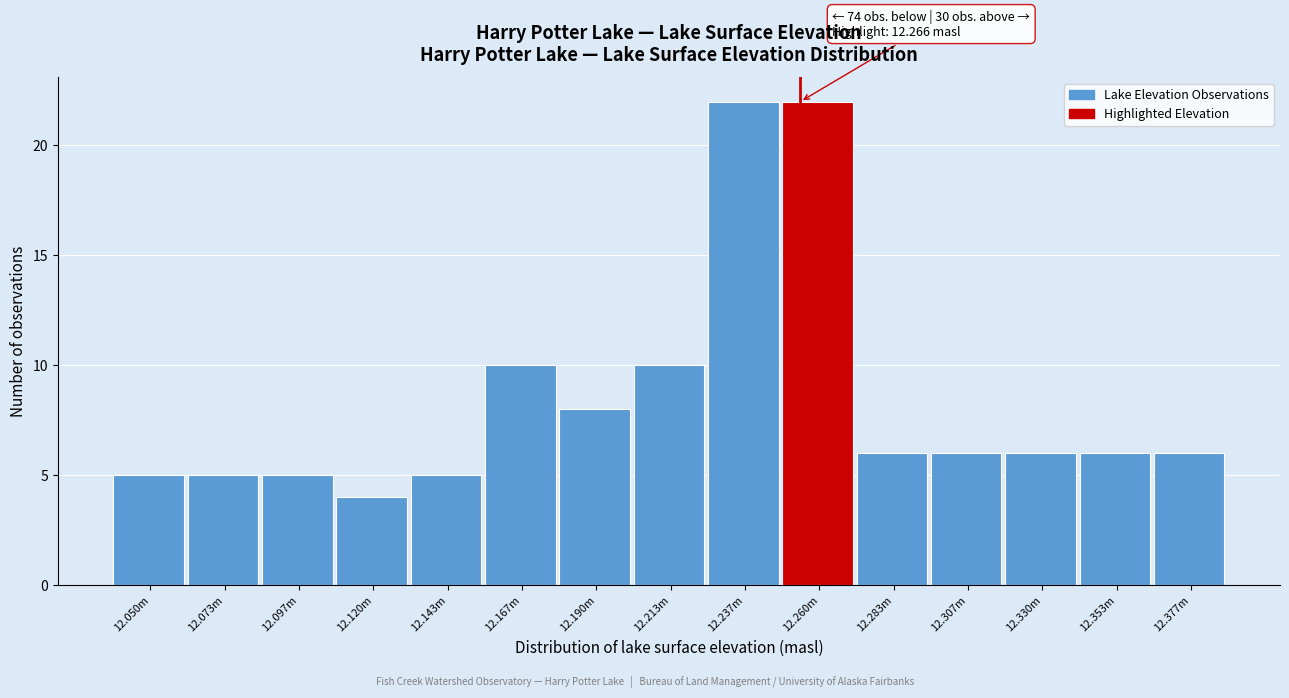

Reading left to right, what are all the values shown in this chart?

12.050m=5	12.073m=5	12.097m=5	12.120m=4	12.143m=5	12.167m=10	12.190m=8	12.213m=10	12.237m=22	12.260m=22	12.283m=6	12.307m=6	12.330m=6	12.353m=6	12.377m=6